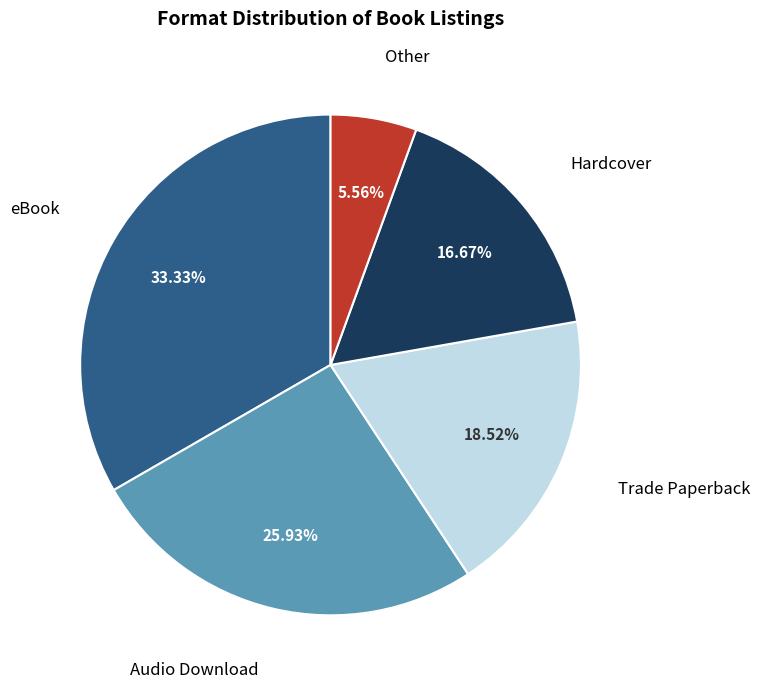

Does any single category account for the majority?

No